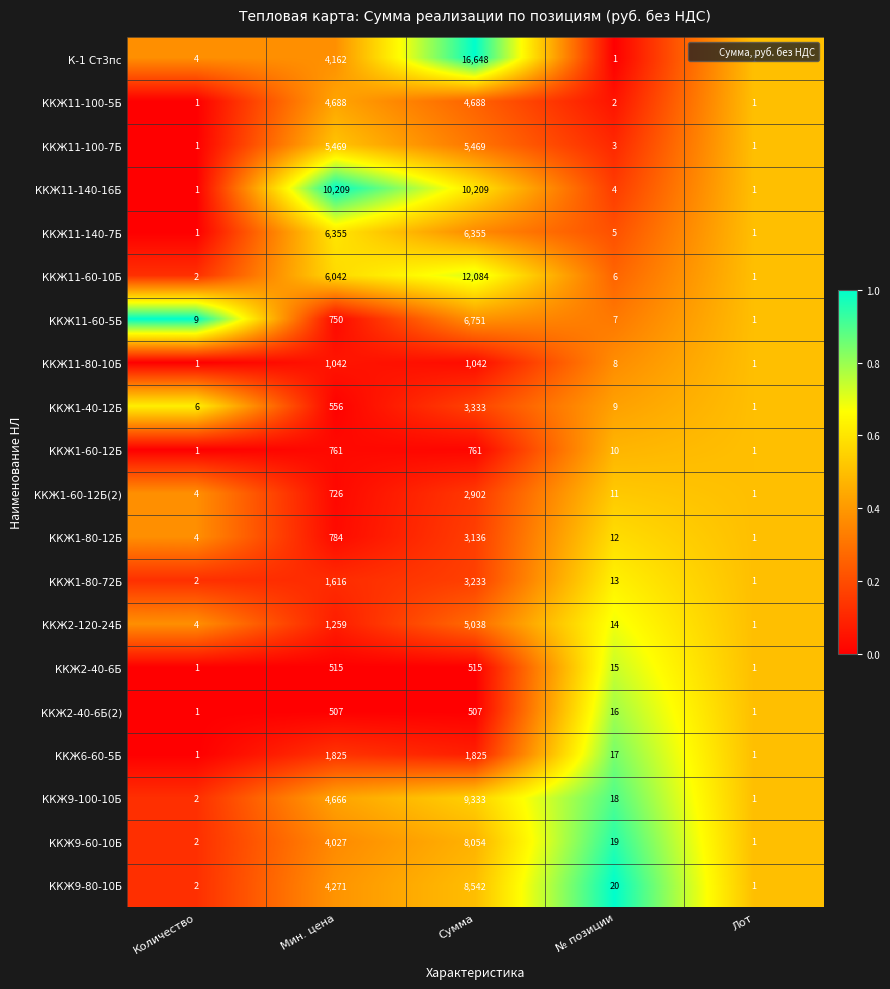

What is the difference between the maximum and minimum values in the ККЖ1-80-12Б series?

3135